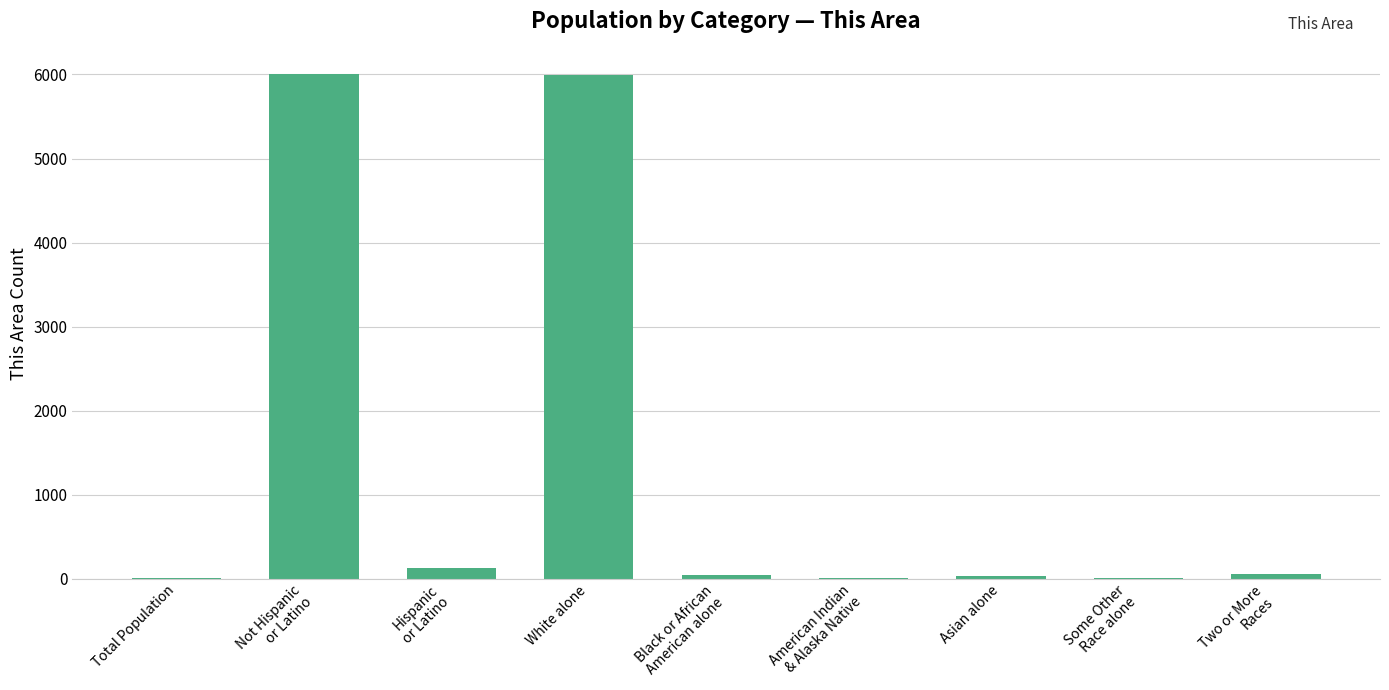

What is the sum of all values?

12281